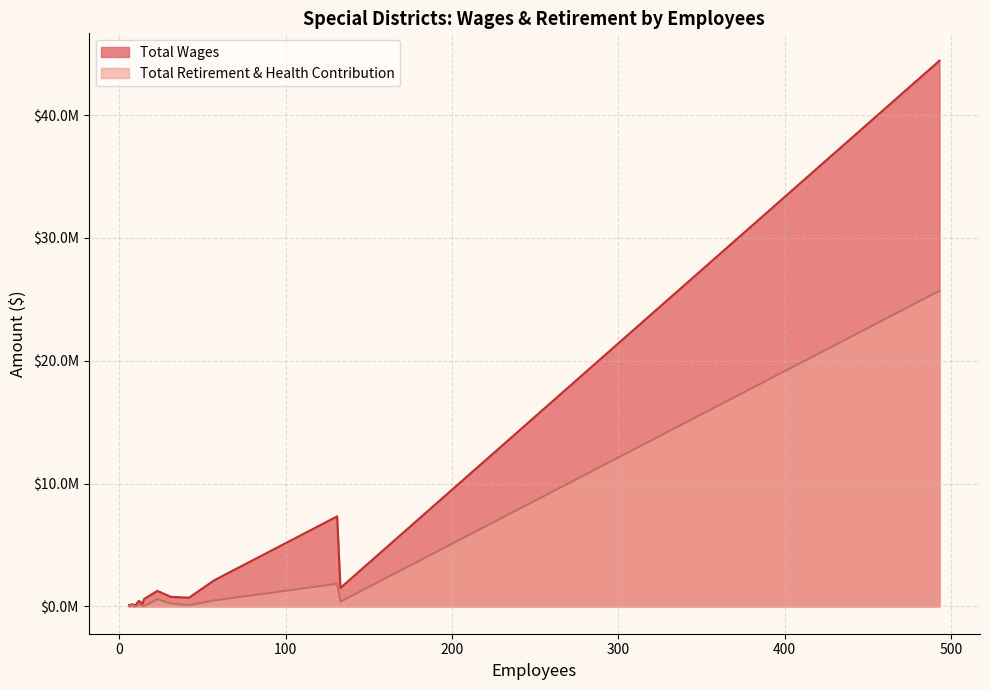

What is the maximum value shown in the chart?

44442812